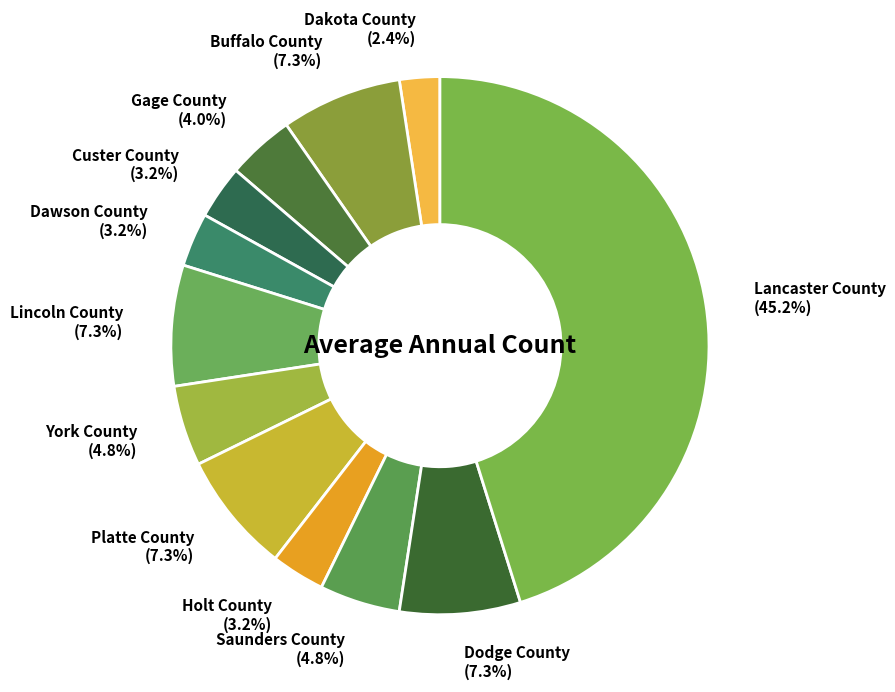

True or false: Buffalo County accounts for 7% of the total.

True